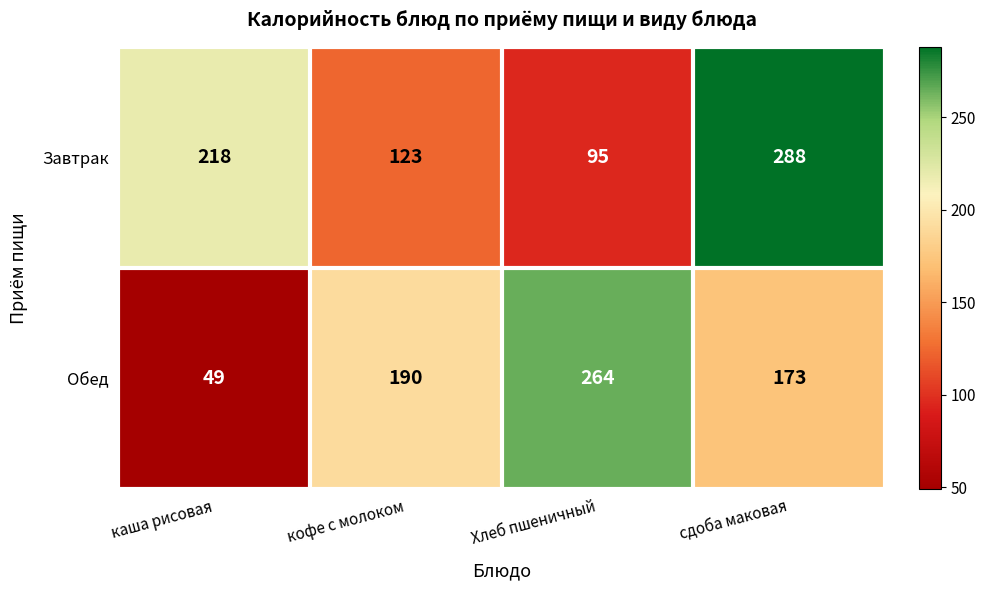

What is the difference between the highest and lowest values at Хлеб пшеничный?

169